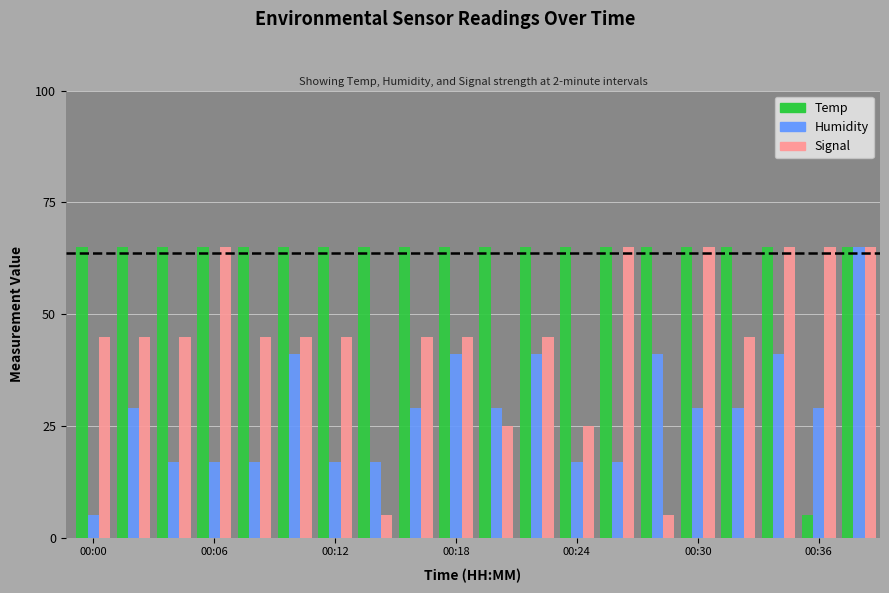

At how many categories does at least one series exceed 20?

20